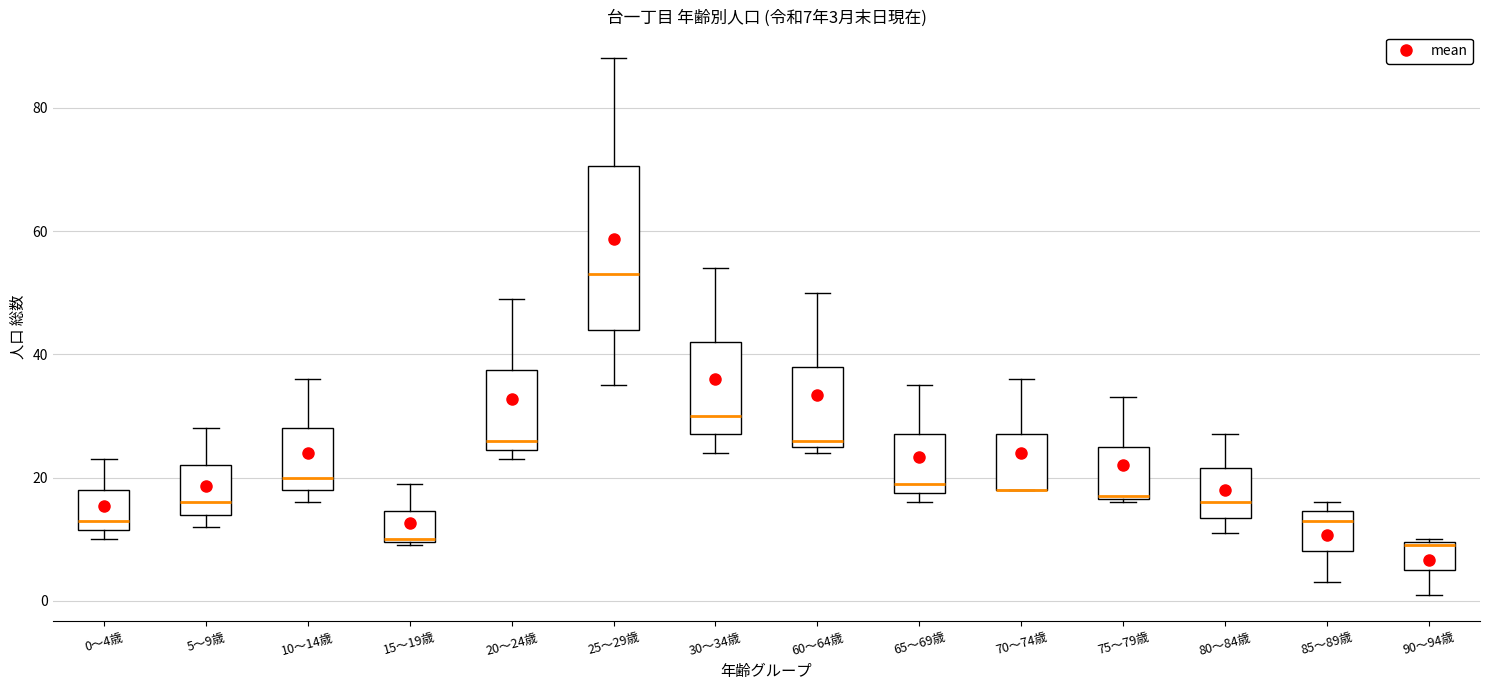

Comparing the boxes themselves (not the whiskers), which one is the tallest?

25～29歳